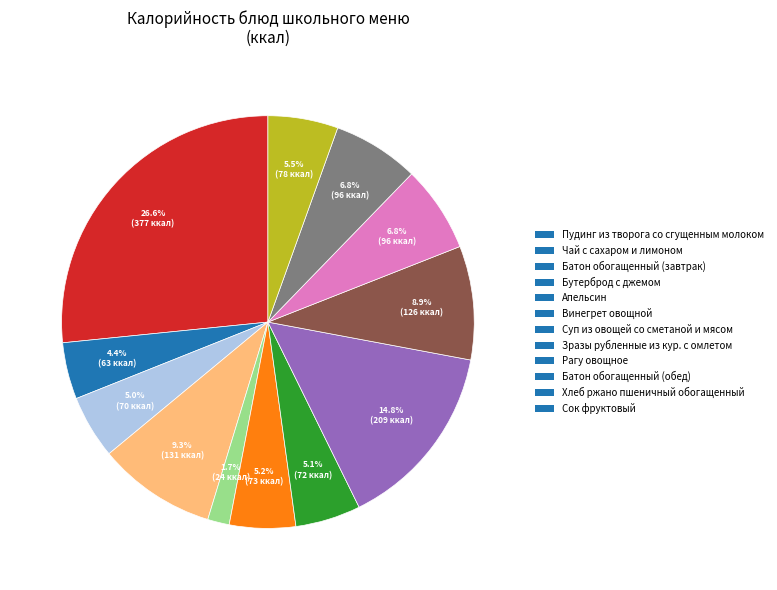

What is the total percentage of Хлеб ржано пшеничный обогащенный and Рагу овощное?

15.7%